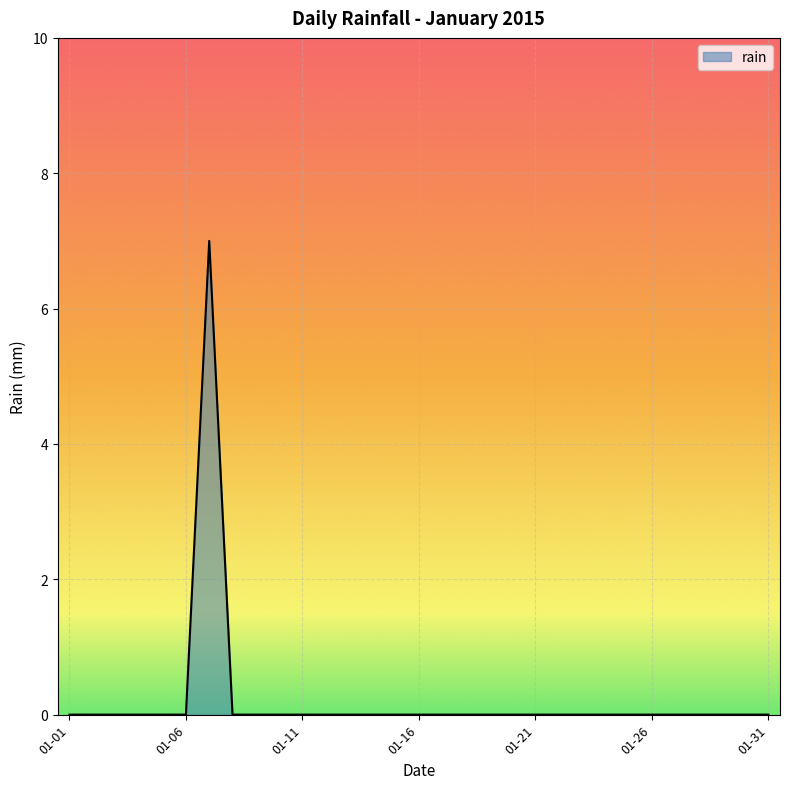

Does the chart display data point markers on the line(s)?

No